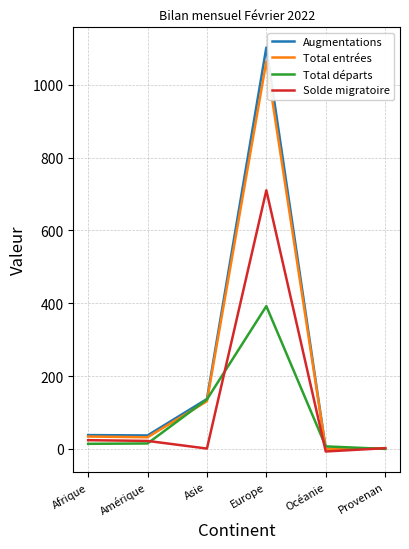

Which series has the widest spread of values?

Augmentations